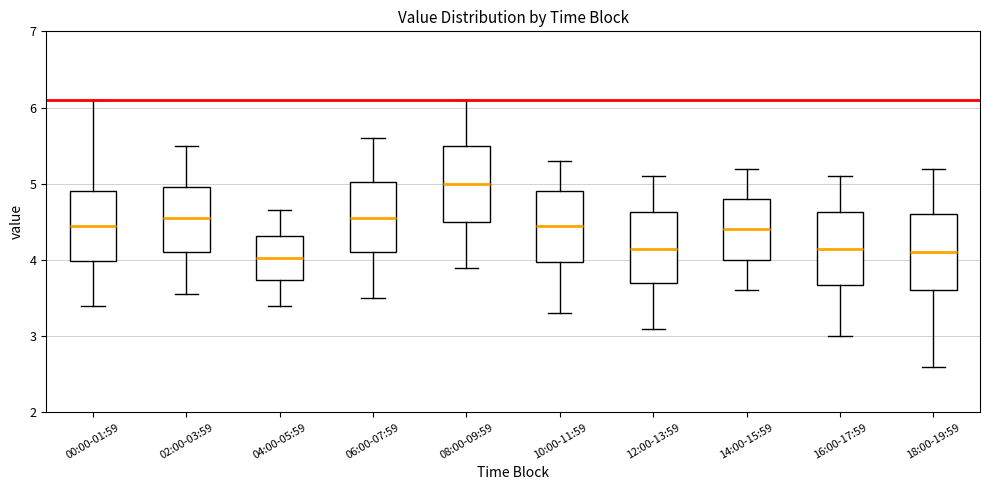

Where is the upper edge of the box for 08:00-09:59 on the y-axis? The values are not printed on the chart, so give them approximately, as read against the axis.

5.5